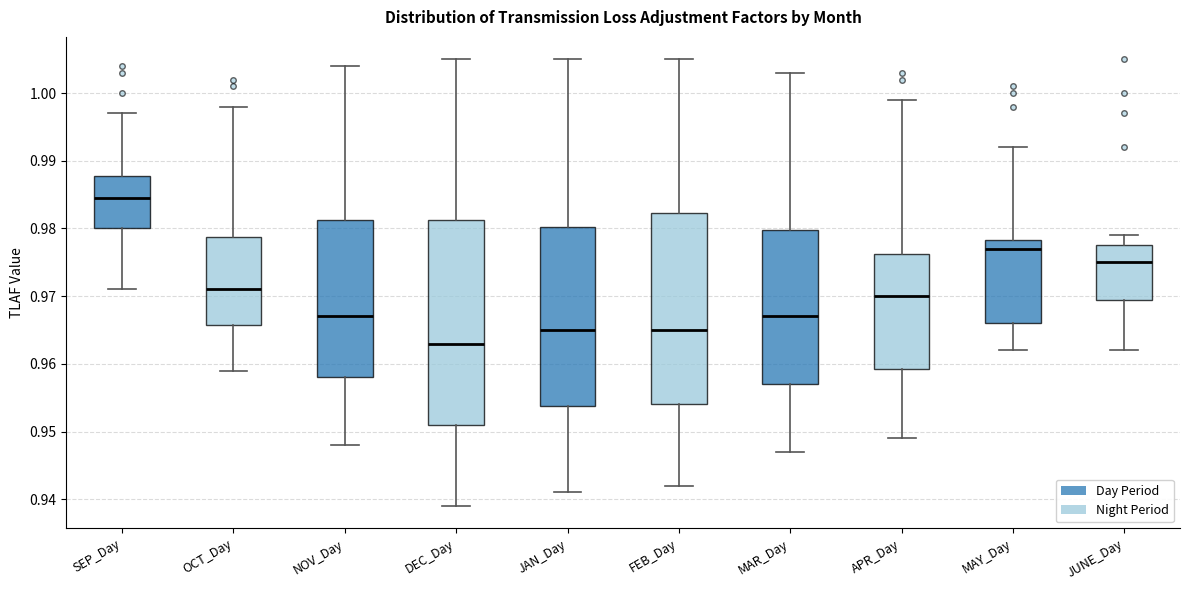

Reading left to right, transcribe this box plot: for each box, give where its median line is, the range the box spans, and where its two whiskers end, as read against the y-axis. The values are not printed on the chart, so give them approximately, as read against the axis.

SEP_Day: median 0.985, box 0.980 to 0.988, whiskers 0.971 to 0.997
OCT_Day: median 0.971, box 0.966 to 0.979, whiskers 0.959 to 0.998
NOV_Day: median 0.967, box 0.958 to 0.981, whiskers 0.948 to 1.004
DEC_Day: median 0.963, box 0.951 to 0.981, whiskers 0.939 to 1.005
JAN_Day: median 0.965, box 0.954 to 0.980, whiskers 0.941 to 1.005
FEB_Day: median 0.965, box 0.954 to 0.982, whiskers 0.942 to 1.005
MAR_Day: median 0.967, box 0.957 to 0.980, whiskers 0.947 to 1.003
APR_Day: median 0.970, box 0.959 to 0.976, whiskers 0.949 to 0.999
MAY_Day: median 0.977, box 0.966 to 0.978, whiskers 0.962 to 0.992
JUNE_Day: median 0.975, box 0.970 to 0.978, whiskers 0.962 to 0.979